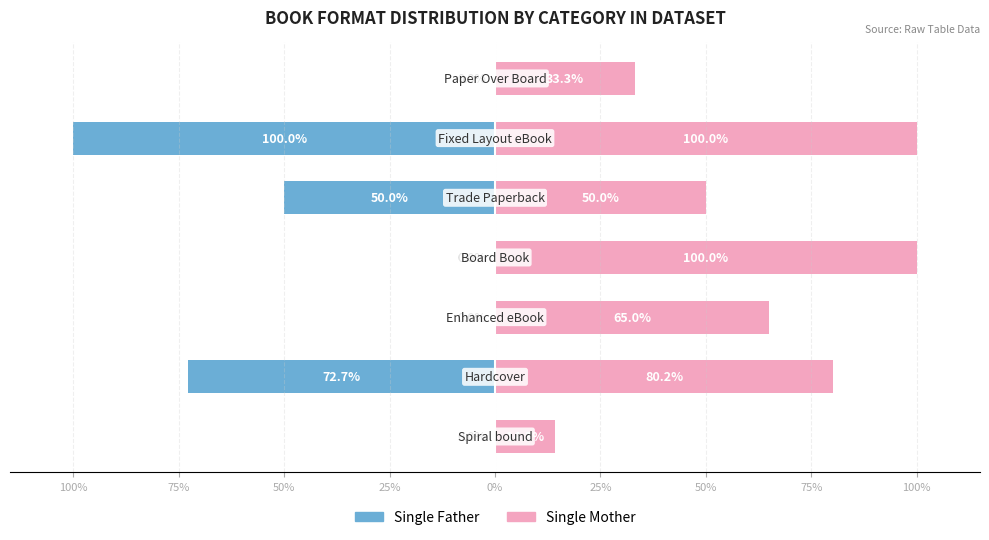

How many values in the Single Mother series exceed 65?

3